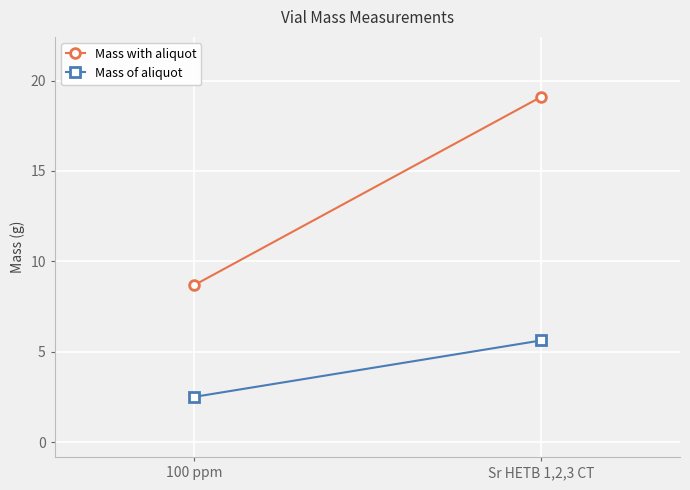

Rank the series by their maximum value, from lowest to highest.

Mass of aliquot, Mass with aliquot